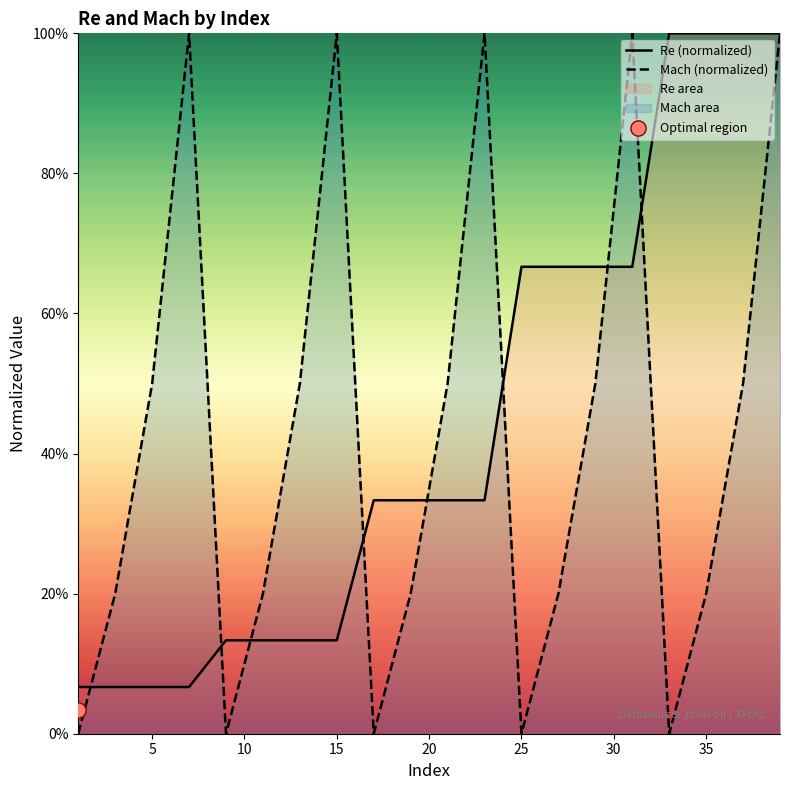

What are all the series names shown in the legend?

Re (normalized), Mach (normalized)